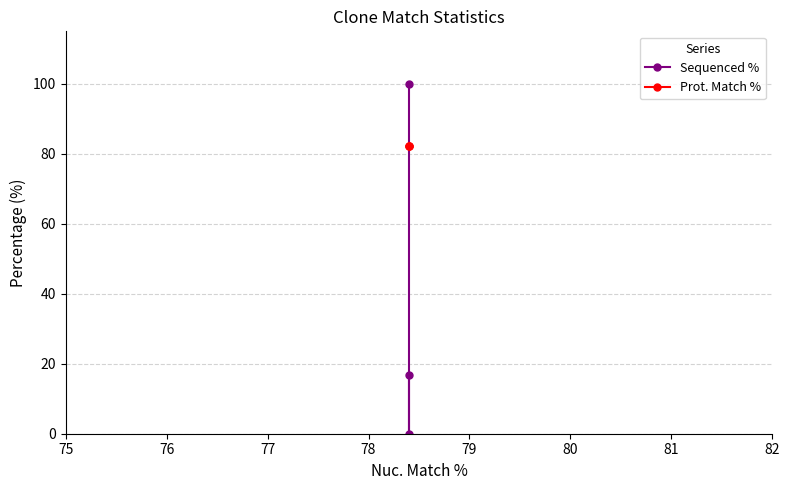

What is the value of the Prot. Match % point at the 3rd from the left?

82.1